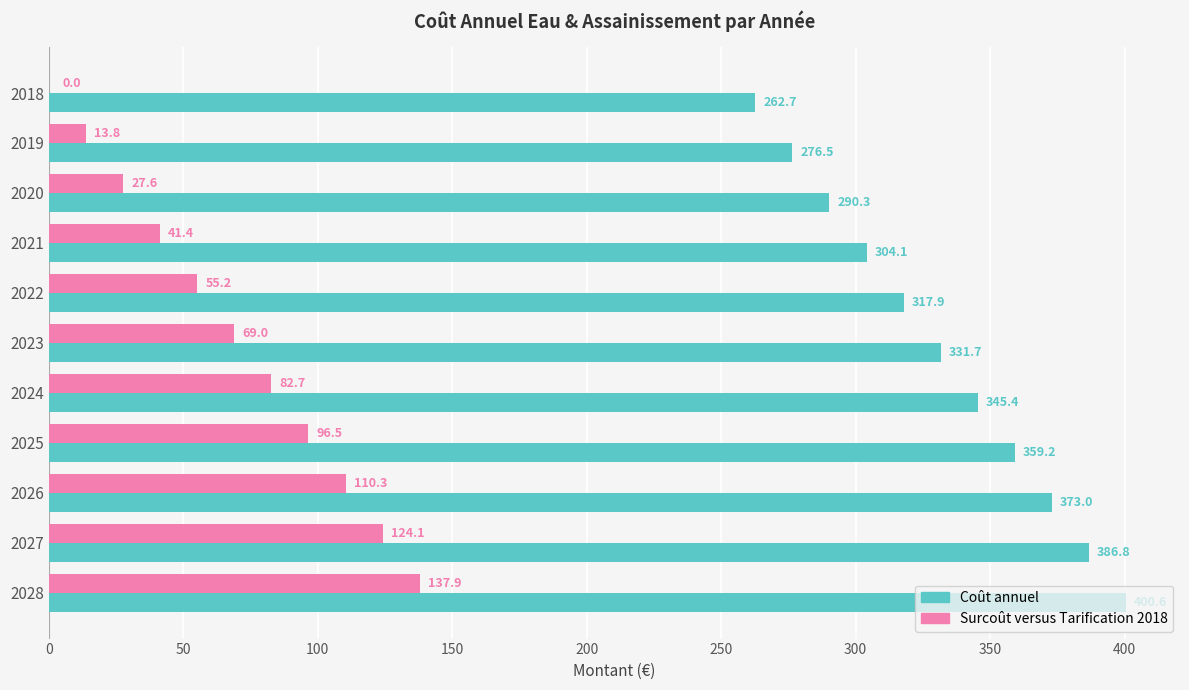

Is it true that Coût annuel equals 517.7 at 2023?

False